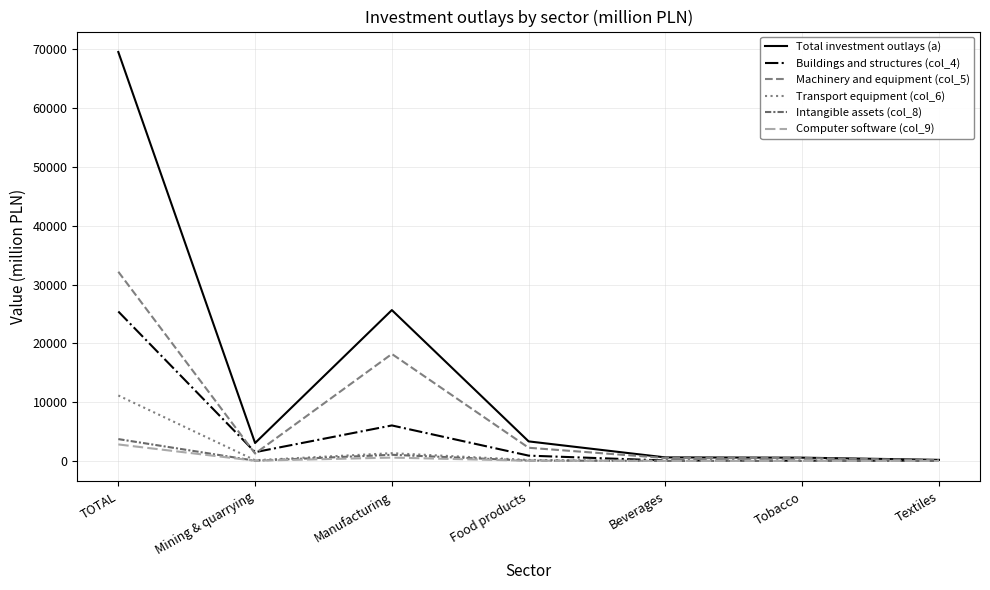

What are all the series names shown in the legend?

Total investment outlays (a), Buildings and structures (col_4), Machinery and equipment (col_5), Transport equipment (col_6), Intangible assets (col_8), Computer software (col_9)